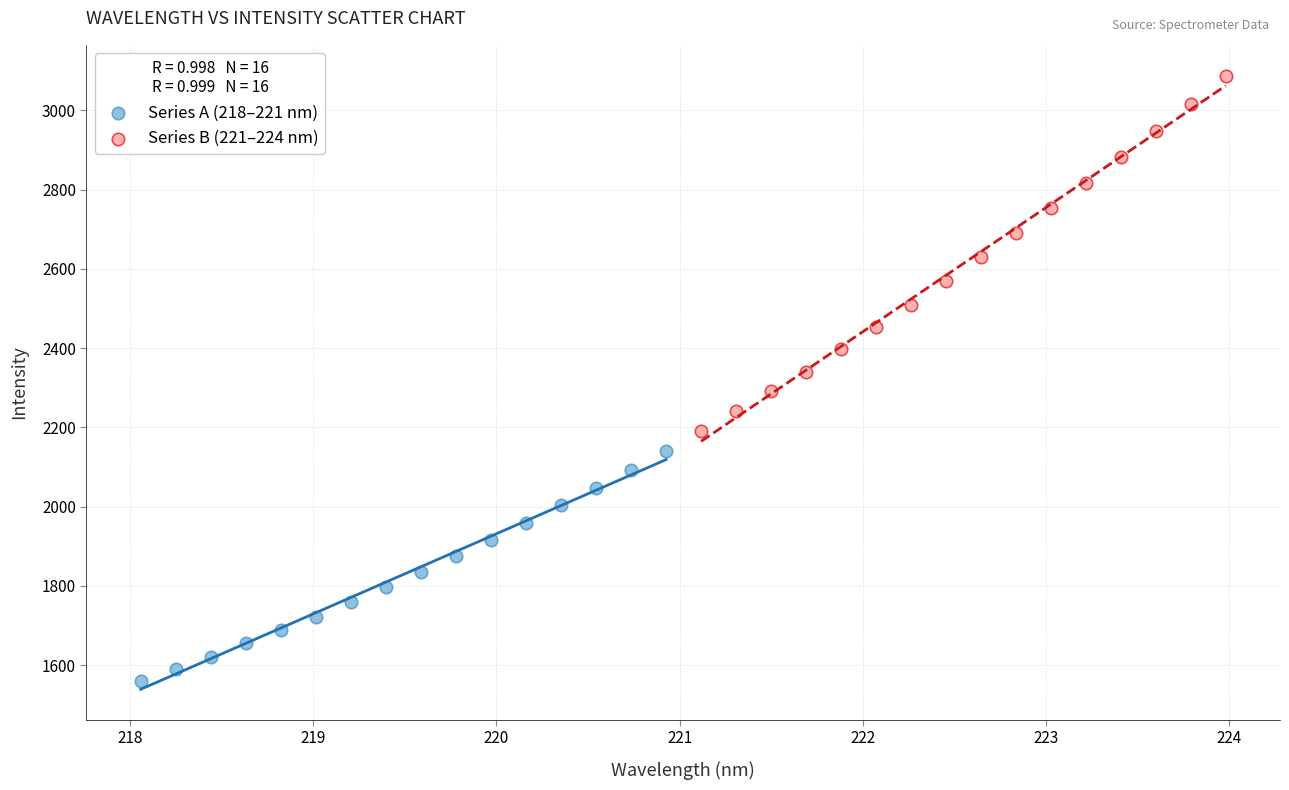

Which series reaches the maximum Y coordinate?

Series B (221–224 nm)